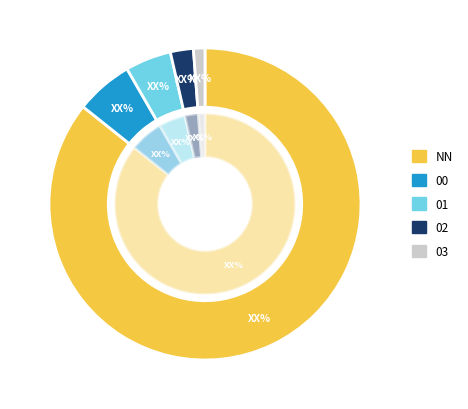

Which category has the smallest portion of the pie?

03